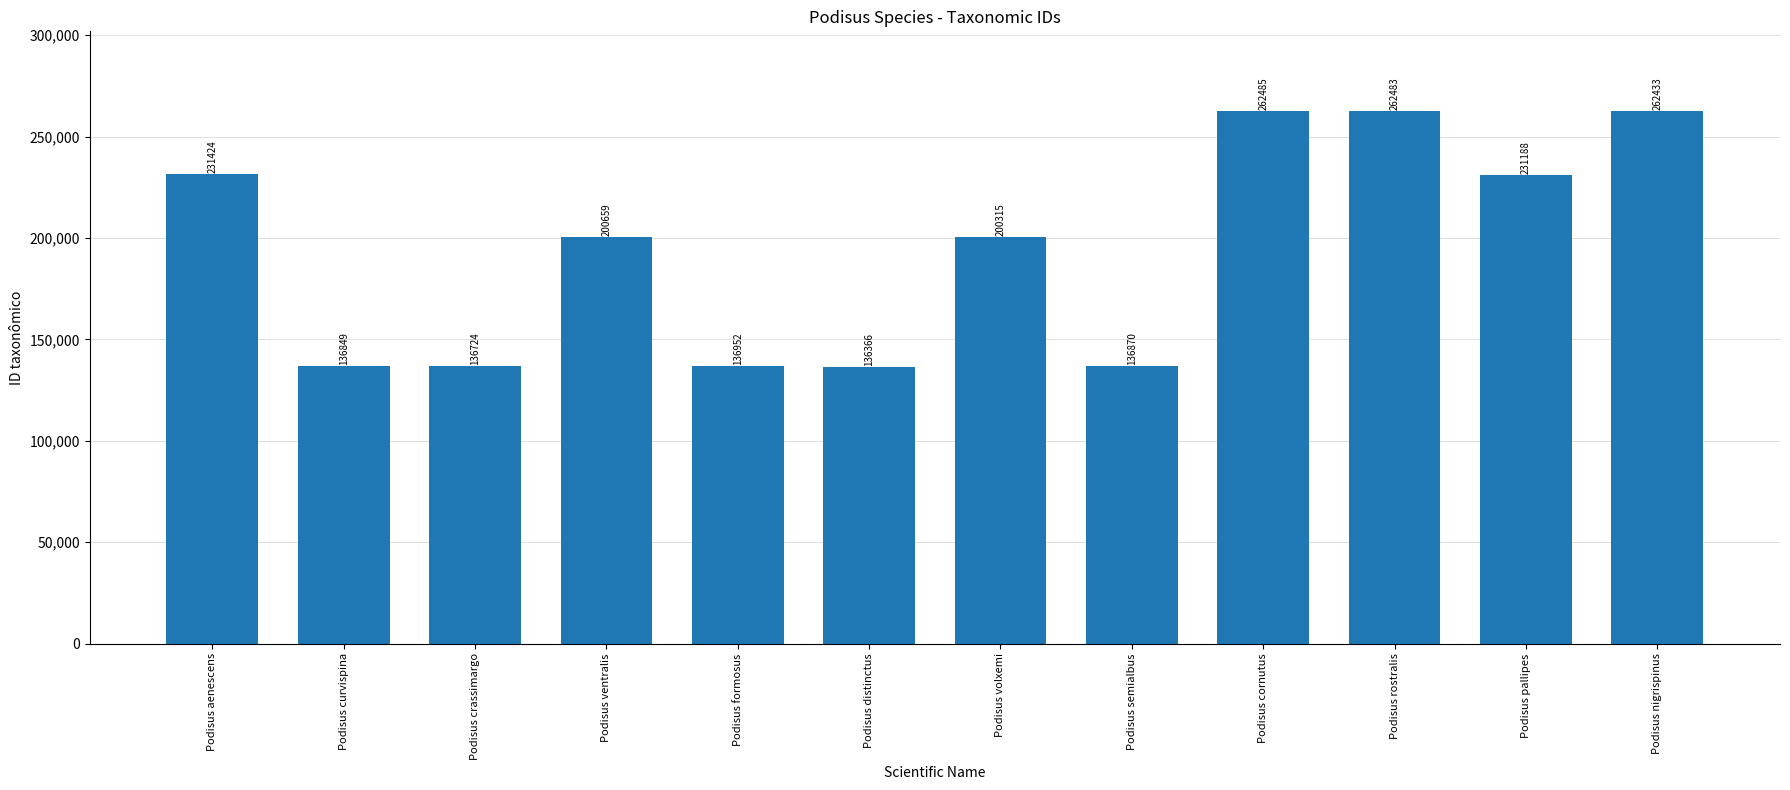

Reading left to right, transcribe all the data shown in this chart.

Podisus aenescens=231424	Podisus curvispina=136849	Podisus crassimargo=136724	Podisus ventralis=200659	Podisus formosus=136952	Podisus distinctus=136366	Podisus volxemi=200315	Podisus semialbus=136870	Podisus cornutus=262485	Podisus rostralis=262483	Podisus pallipes=231188	Podisus nigrispinus=262433